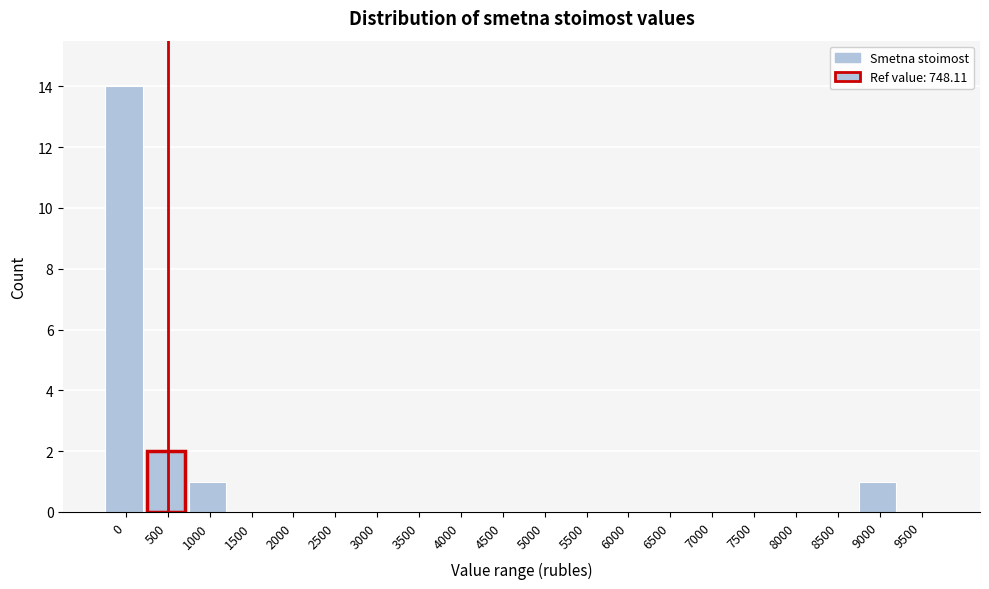

Reading right to left, transcribe all the data shown in this chart.

9500=0	9000=1	8500=0	8000=0	7500=0	7000=0	6500=0	6000=0	5500=0	5000=0	4500=0	4000=0	3500=0	3000=0	2500=0	2000=0	1500=0	1000=1	500=2	0=14